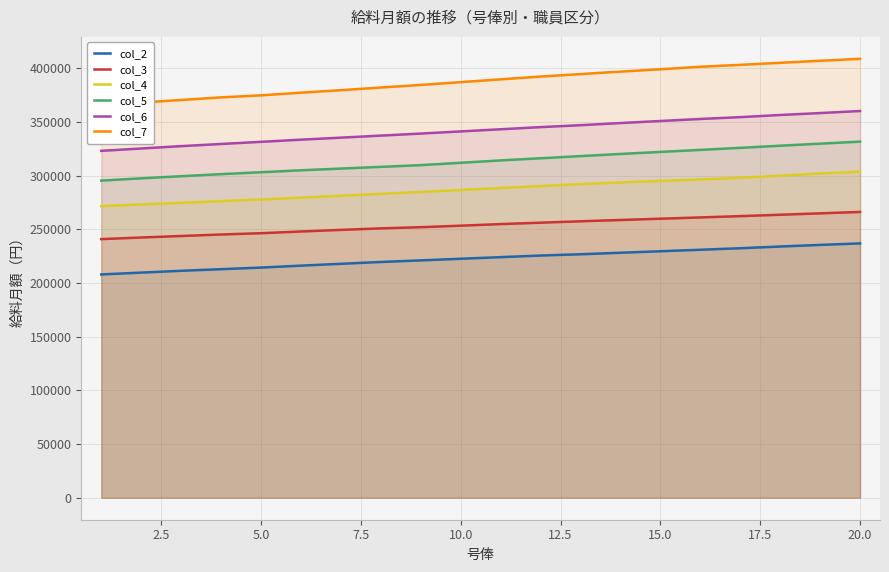

True or false: col_4 and col_3 intersect in this chart.

False